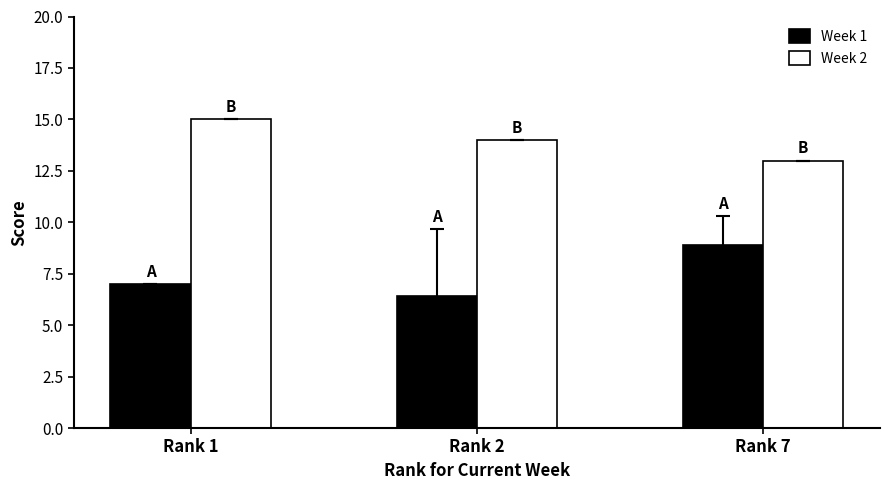

Which series has the largest range (max minus min)?

Week 1